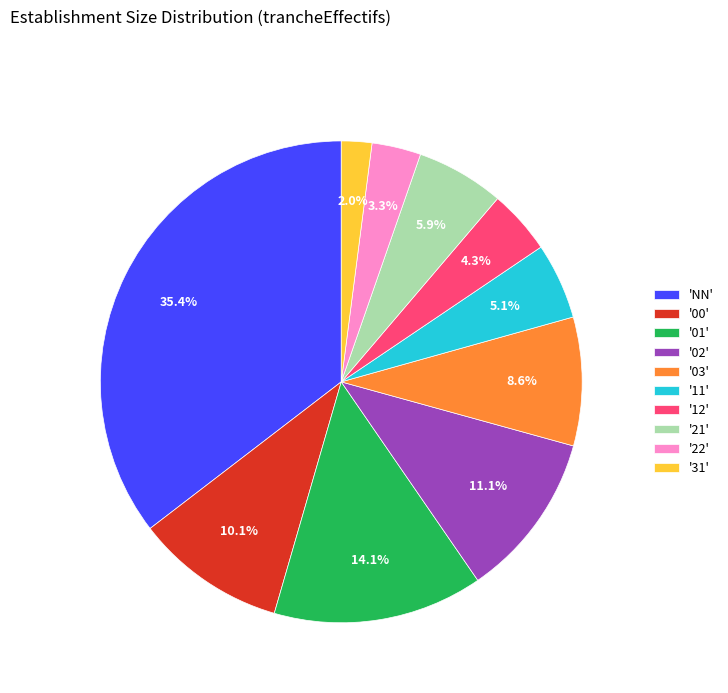

Which slice is the smallest?

'31'